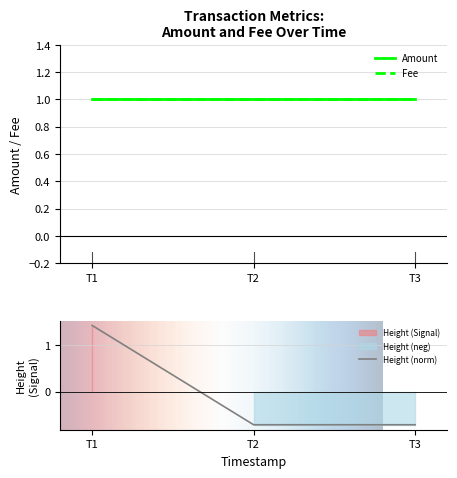

What is the sum of the Amount values at T3 and T2?

2.0